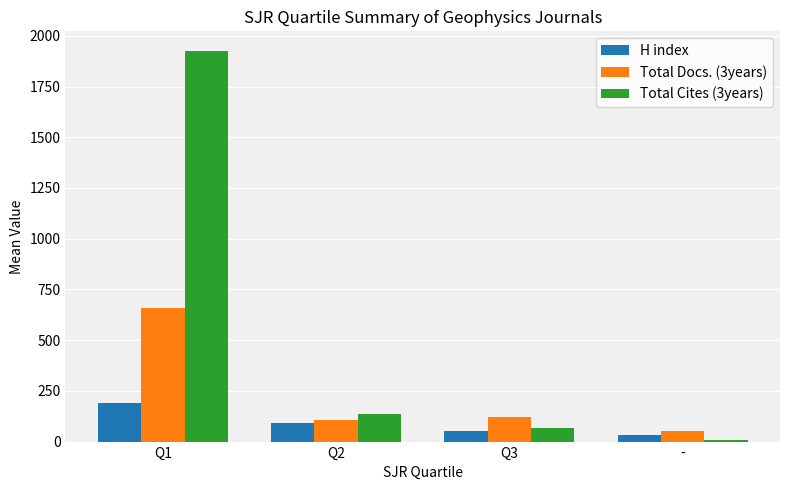

Is the value of Total Docs. (3years) at Q3 greater than the value of Total Cites (3years) at Q3?

Yes